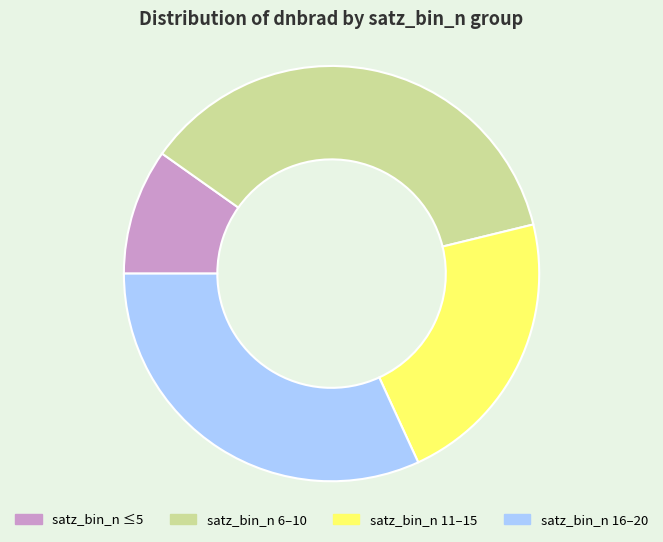

True or false: satz_bin_n 16–20 accounts for 37% of the total.

False